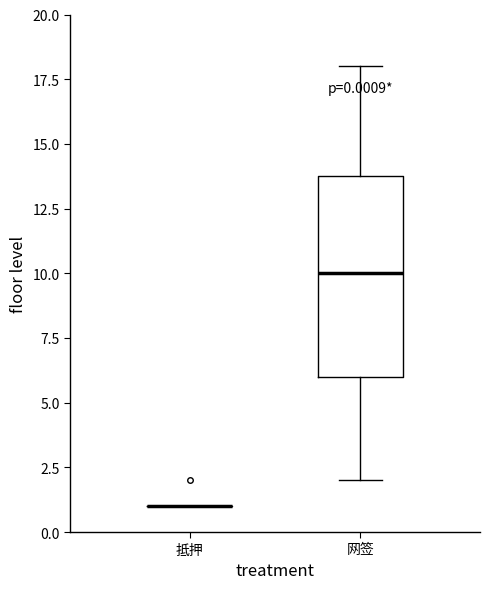

Comparing the boxes themselves (not the whiskers), which one is the tallest?

网签